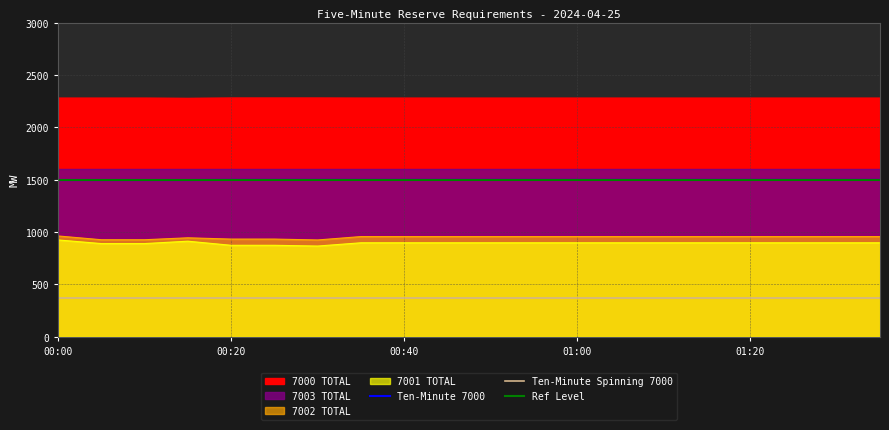

Which series has the largest range (max minus min)?

7001 TOTAL